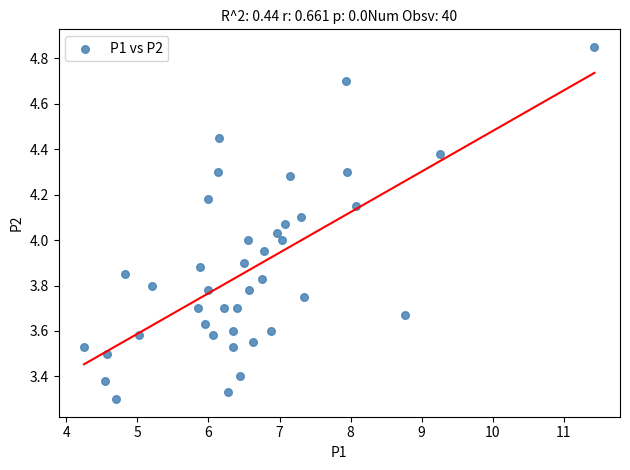

What is the range of X values (max minus min)?

7.2